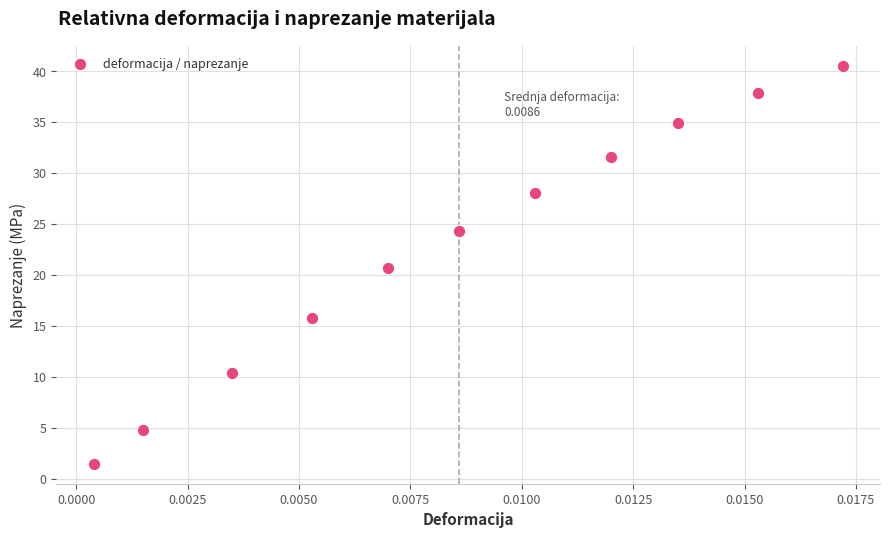

What Y value in the scatter plot is closest to 20?

20.7